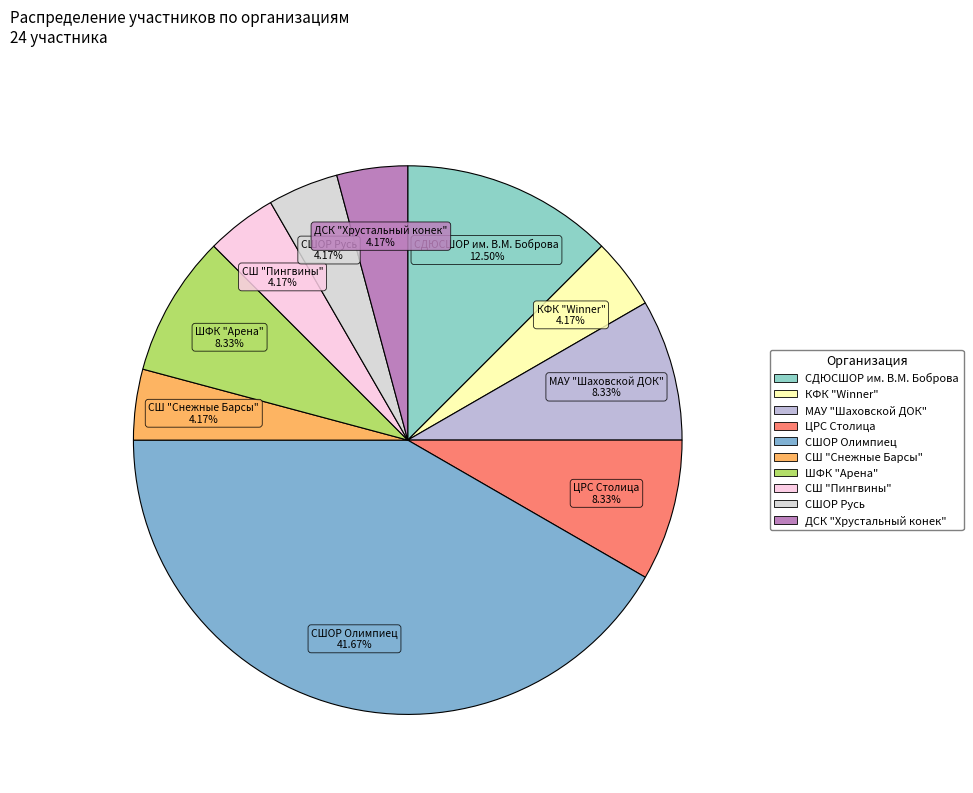

Does any single category account for the majority?

No